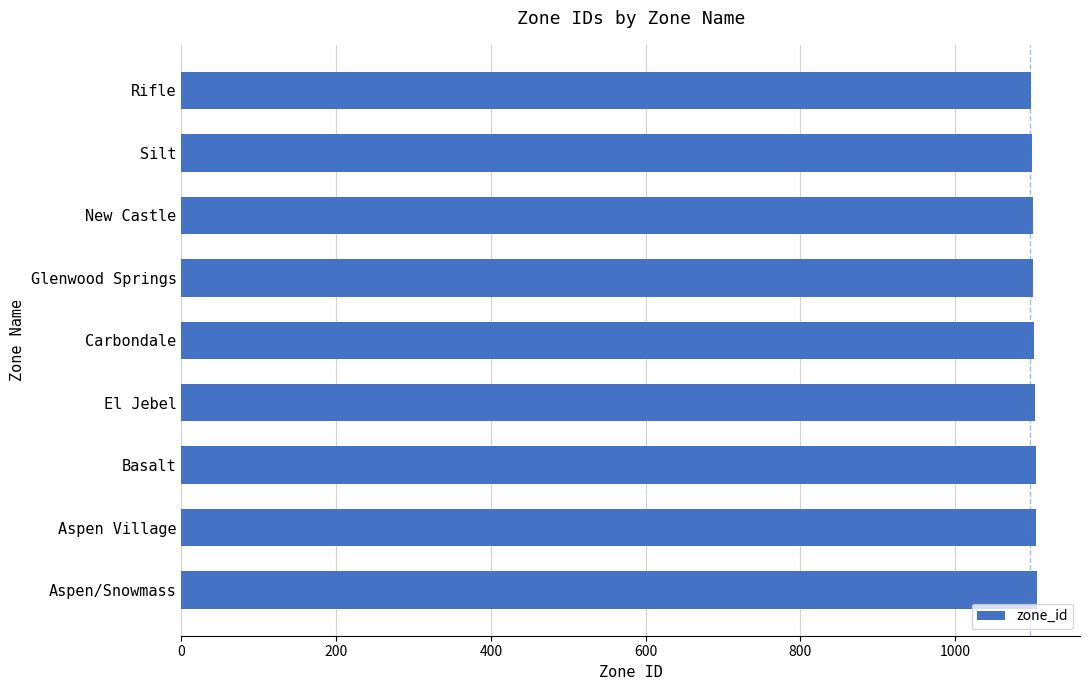

Is it true that the value at New Castle is 617?

False